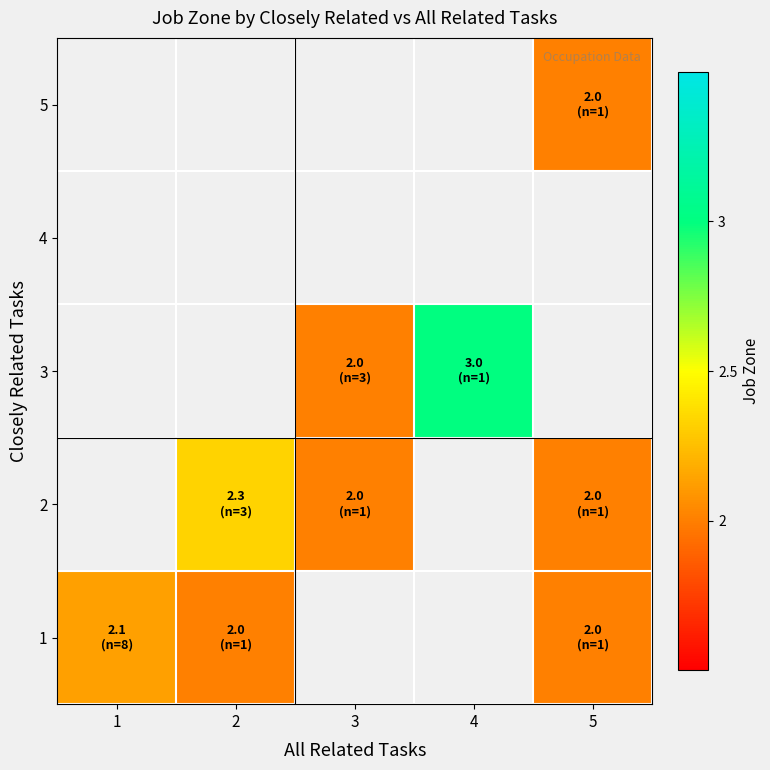

At how many categories does at least one series exceed 2?

3